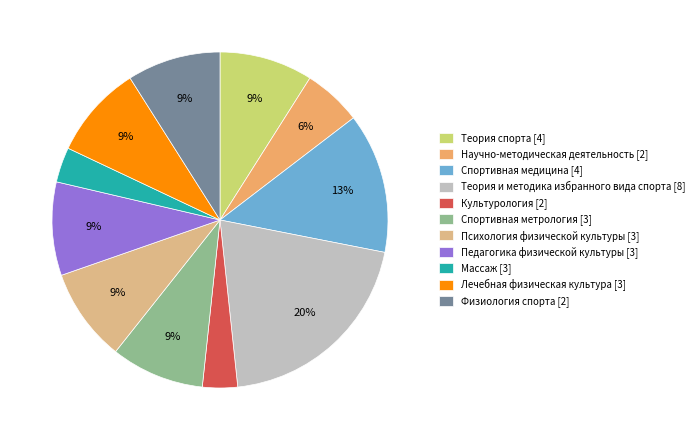

To the nearest percent, what percentage of the pie is Педагогика физической культуры [3]?

9%